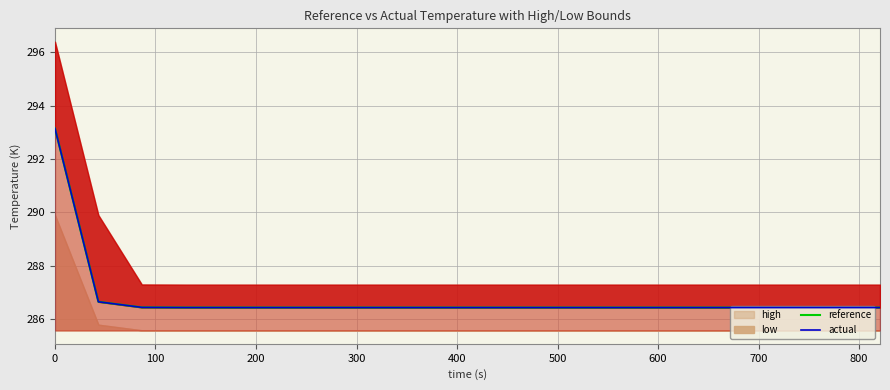

What is the lowest value of the reference series?

286.4